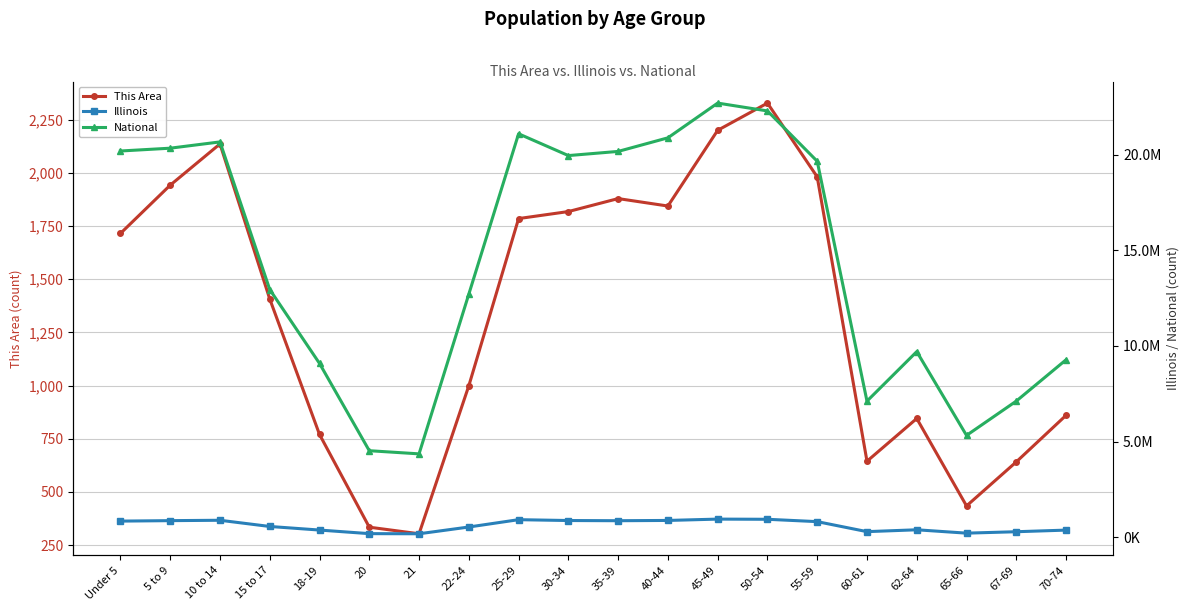

What is the difference between the This Area values at 30-34 and 5 to 9?

124